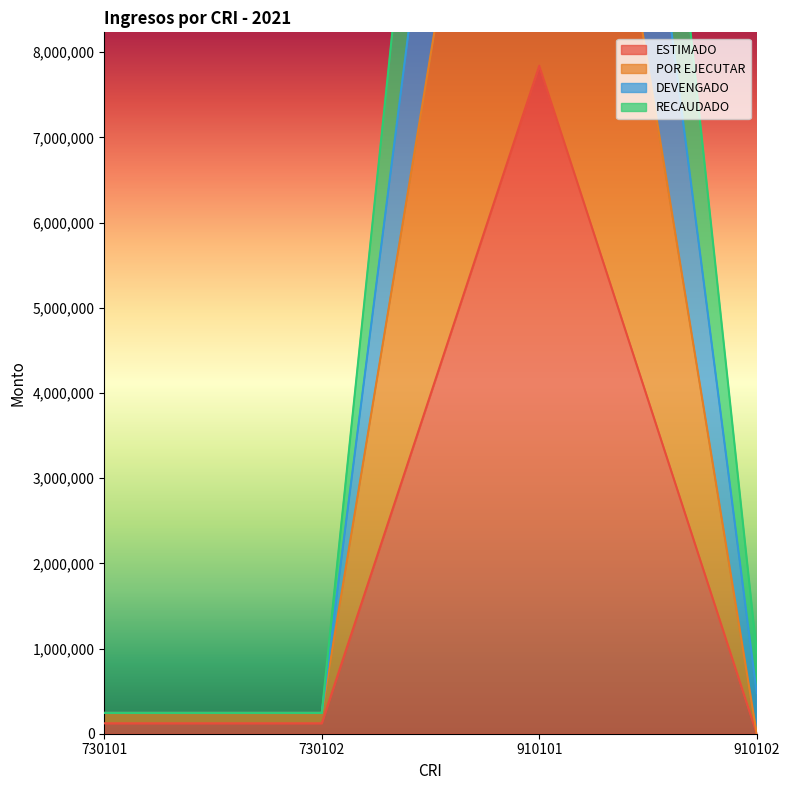

Which series has the largest total across all categories?

DEVENGADO